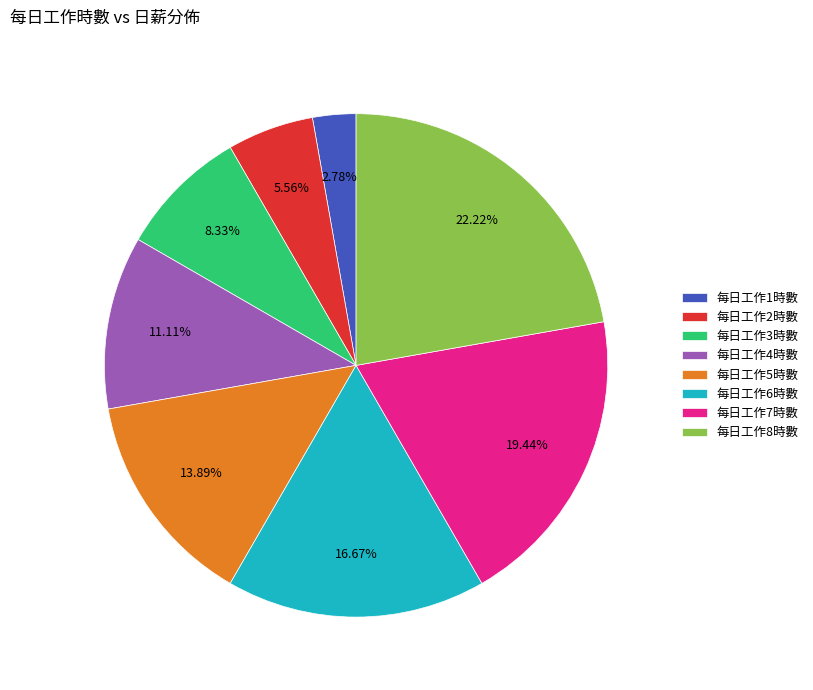

Does any single category account for the majority?

No